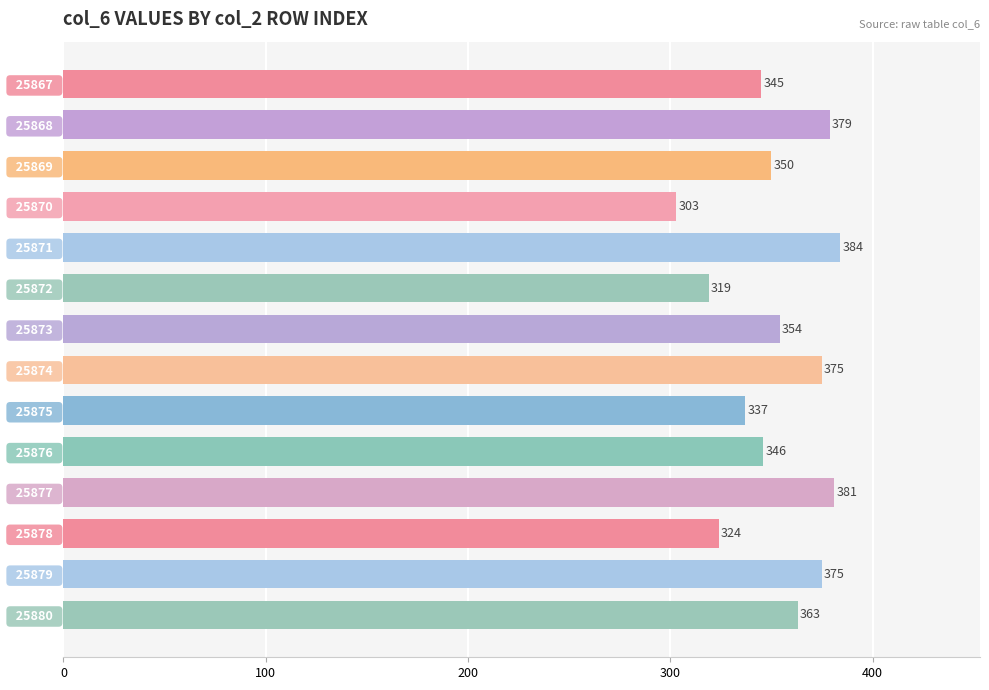

Reading top to bottom, what are all the values shown in this chart?

  25867  =345	  25868  =379	  25869  =350	  25870  =303	  25871  =384	  25872  =319	  25873  =354	  25874  =375	  25875  =337	  25876  =346	  25877  =381	  25878  =324	  25879  =375	  25880  =363